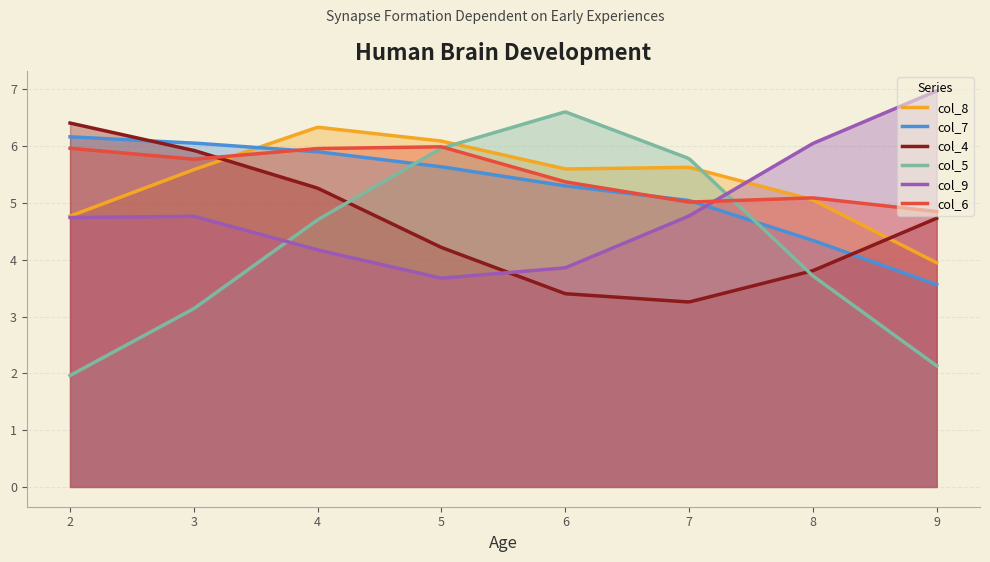

Which series has the largest range (max minus min)?

col_5